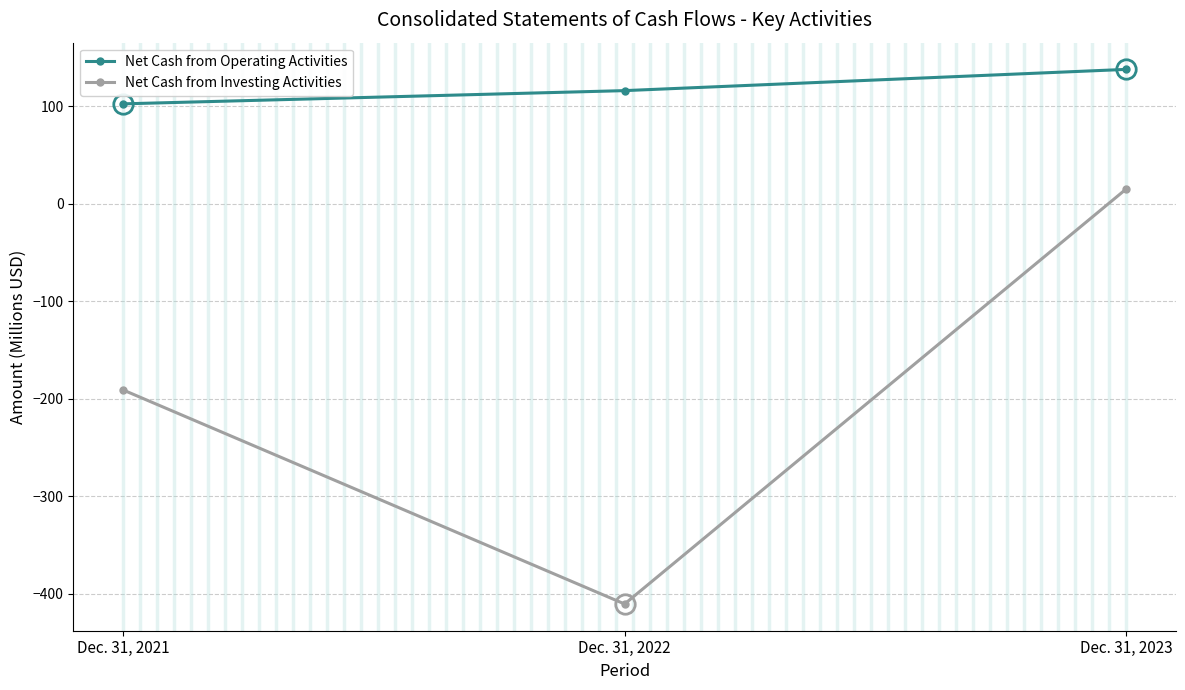

Rank the series by their maximum value, from lowest to highest.

Net Cash from Investing Activities, Net Cash from Operating Activities